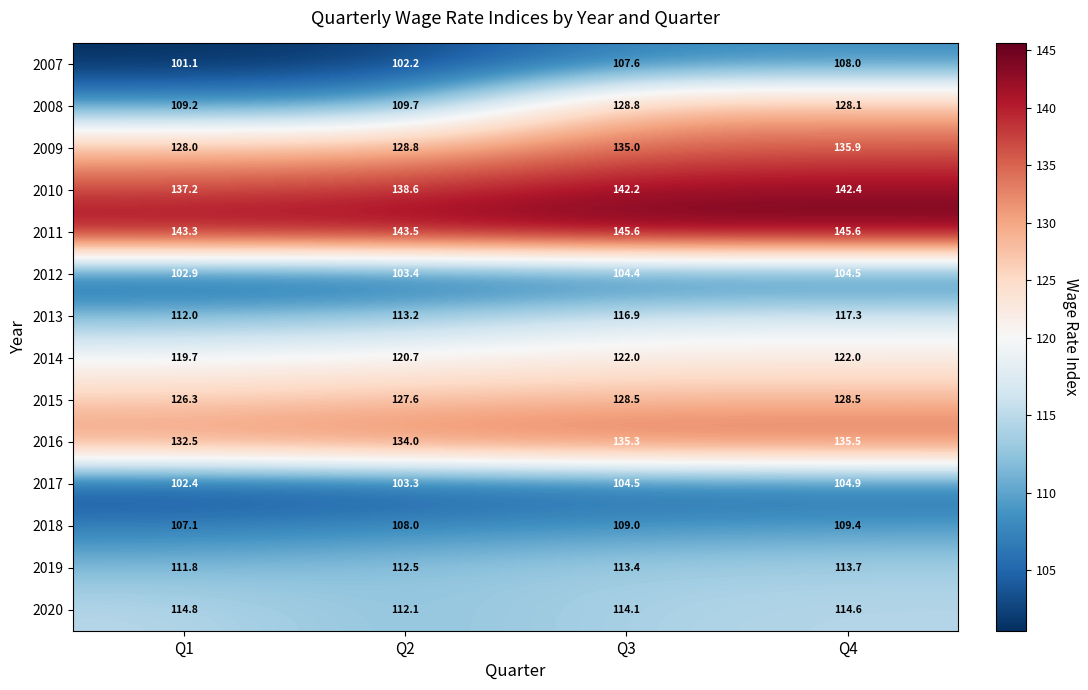

At Q4, list the series in order from largest to smallest.

2011, 2010, 2009, 2016, 2015, 2008, 2014, 2013, 2020, 2019, 2018, 2007, 2017, 2012